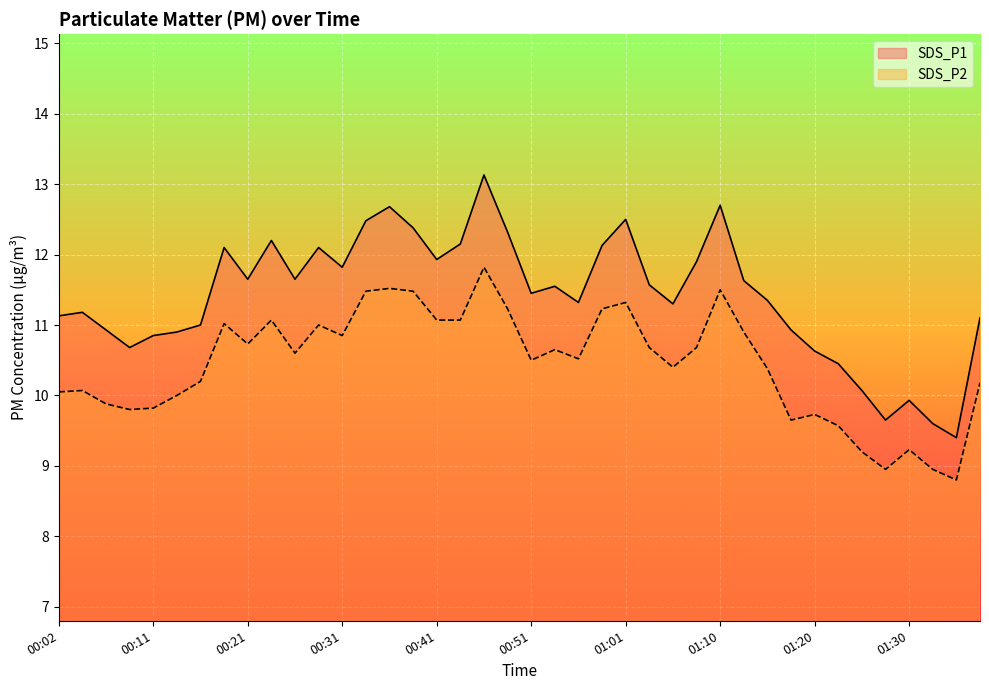

What is the label of the 18th point from the left?

00:43